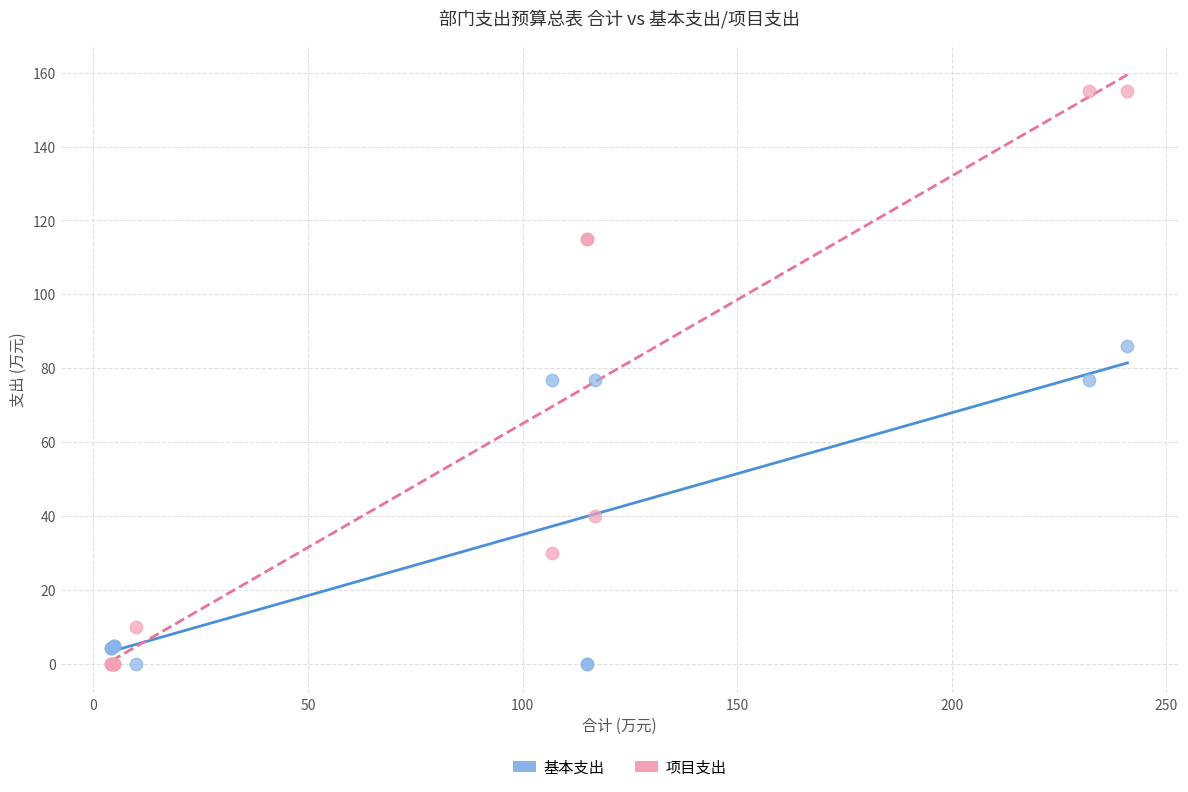

In the 基本支出 series, what Y value is closest to 42?

76.9